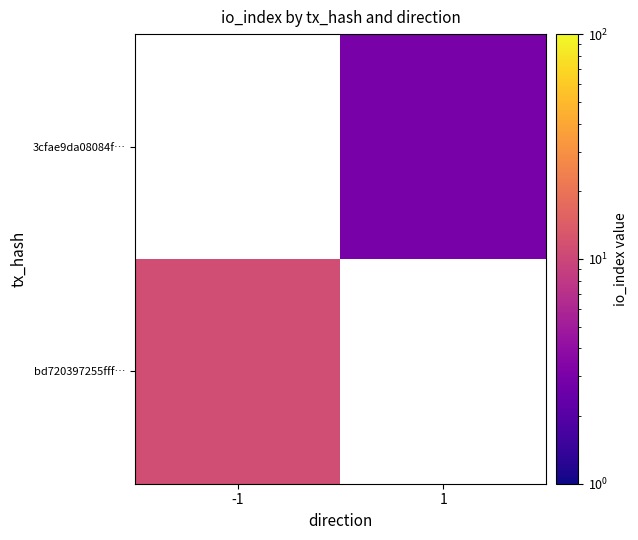

Between 1 and -1, which is larger?

-1